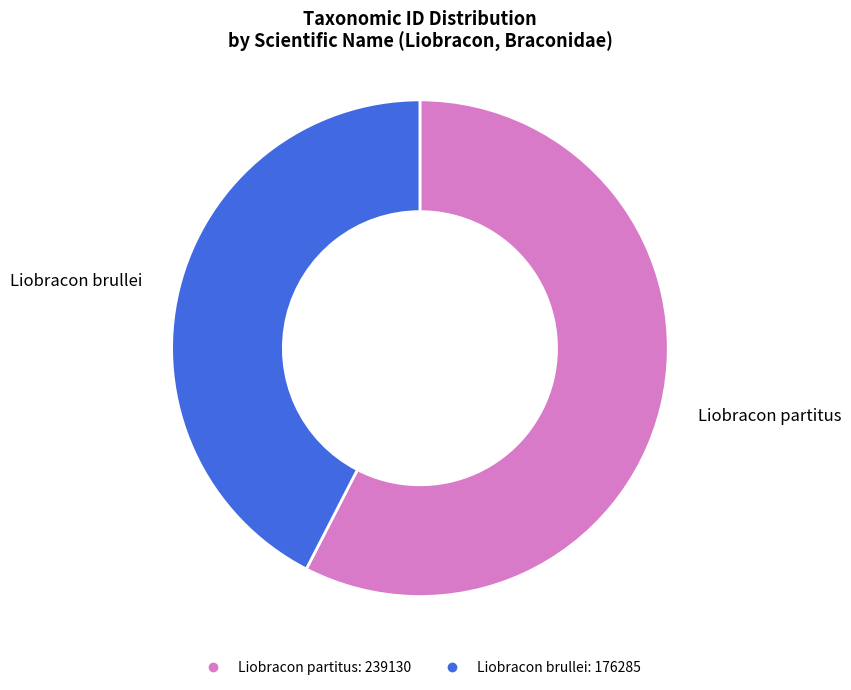

How many segments does this pie chart have?

2